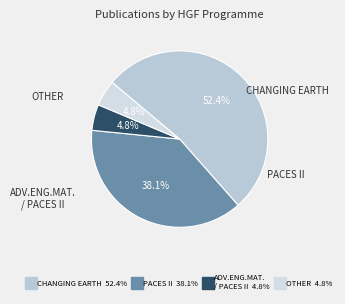

Which slice is the largest?

Changing Earth